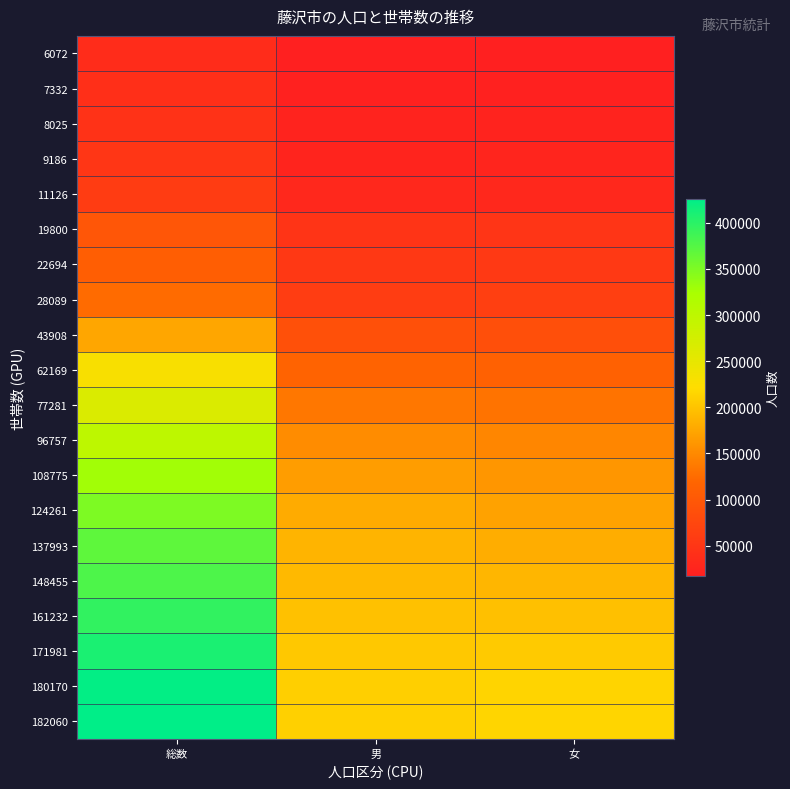

Which series has the largest range (max minus min)?

182060